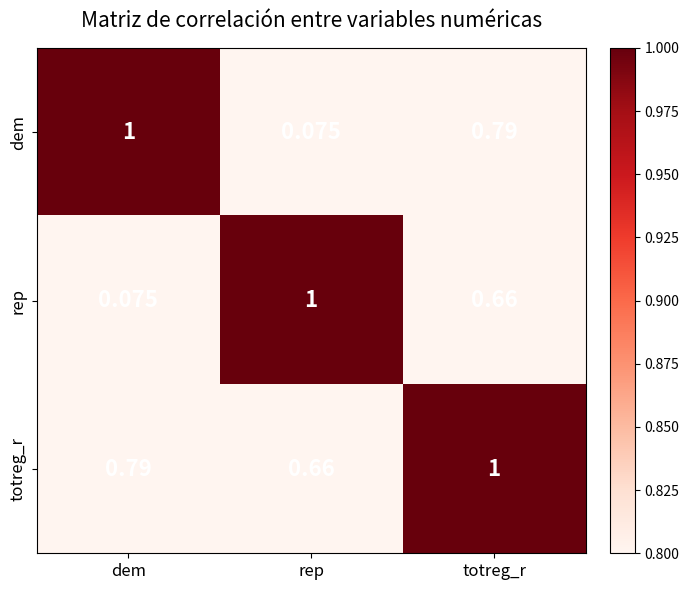

Rank the series at dem from highest to lowest value.

dem, totreg_r, rep